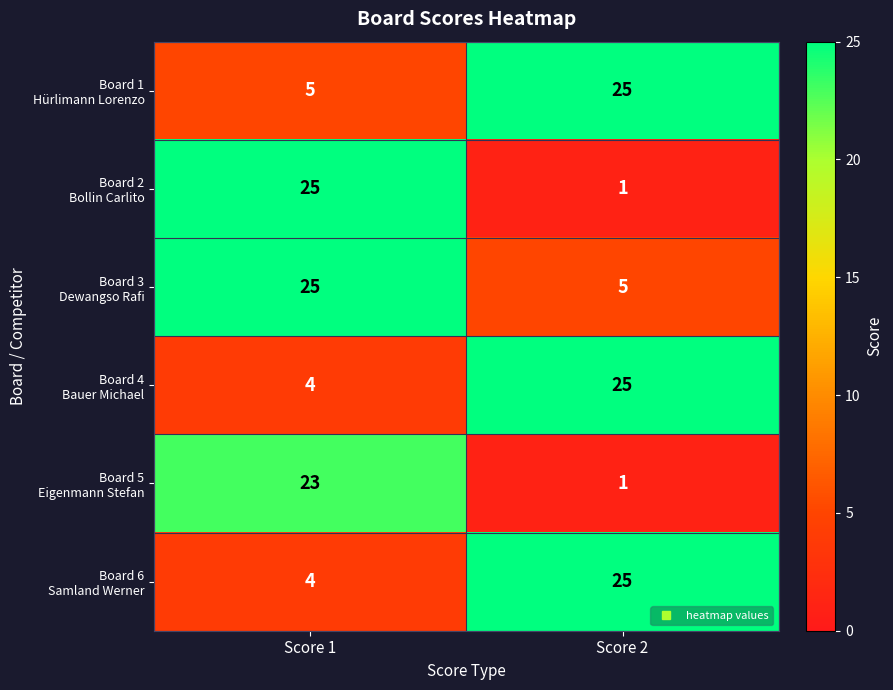

Which category has the lowest value across all series?

Score 2